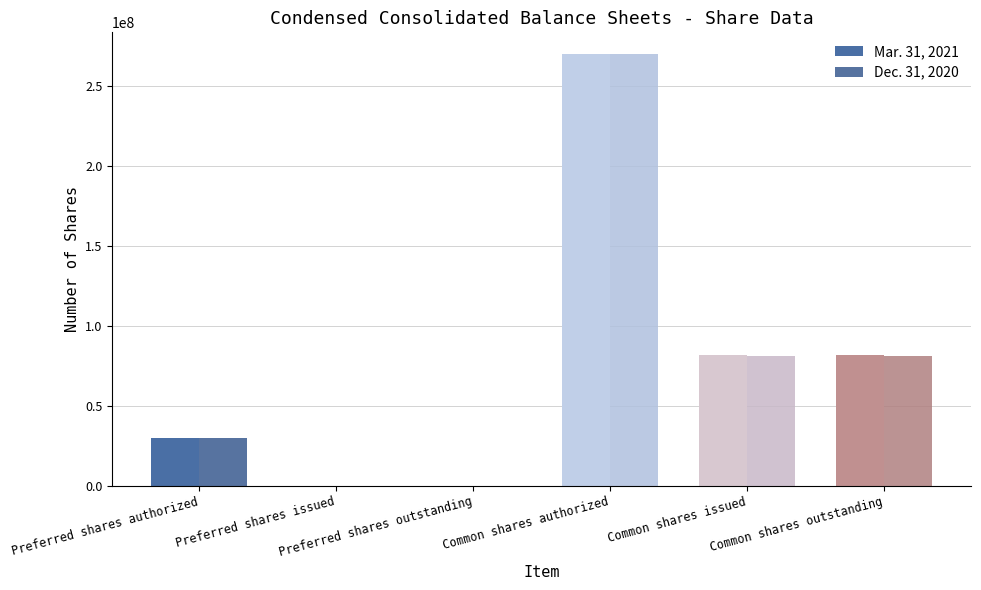

Are the bars grouped side by side (vs. stacked)?

Yes